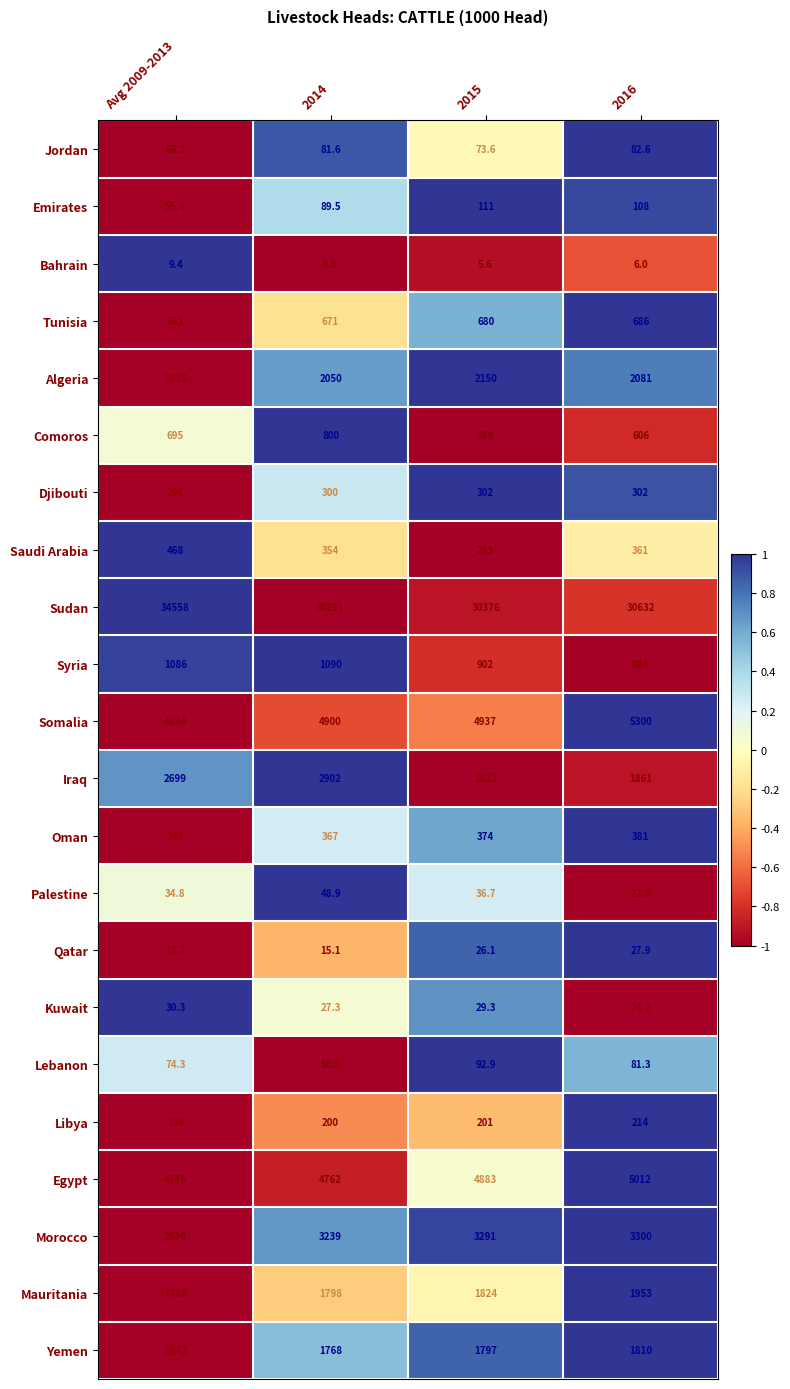

Between Avg 2009-2013 and 2015, which series saw the biggest shift?

Sudan